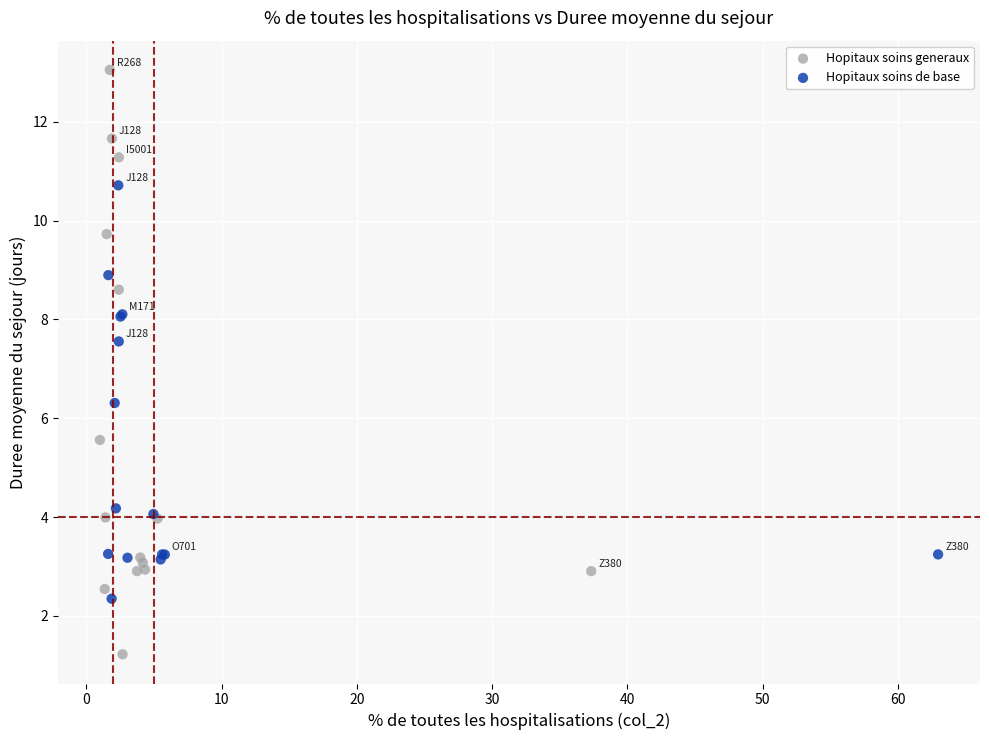

Which series has the widest spread of Y values?

Hopitaux soins generaux